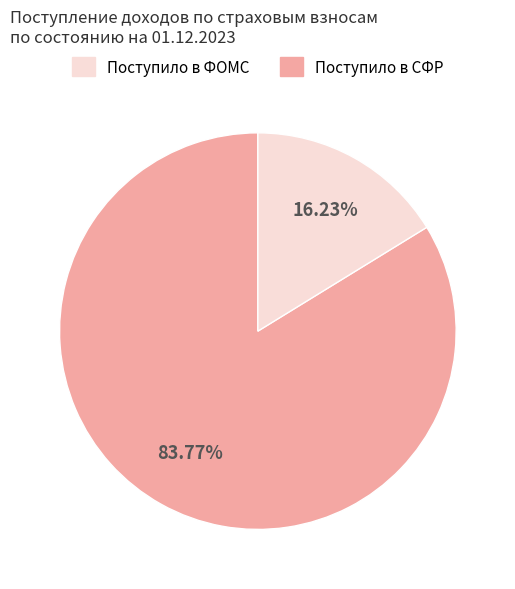

Is there a majority slice in this chart?

Yes